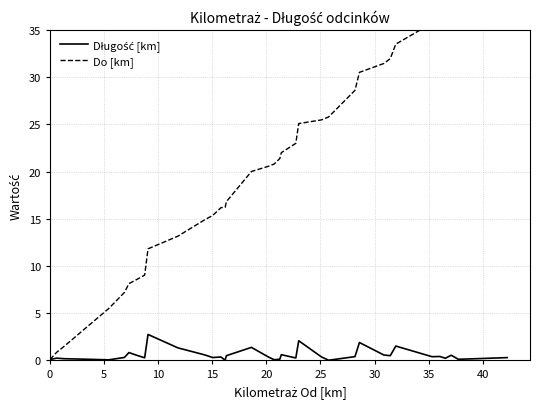

What is the value of the Do [km] point at the 24th from the left?

25.5